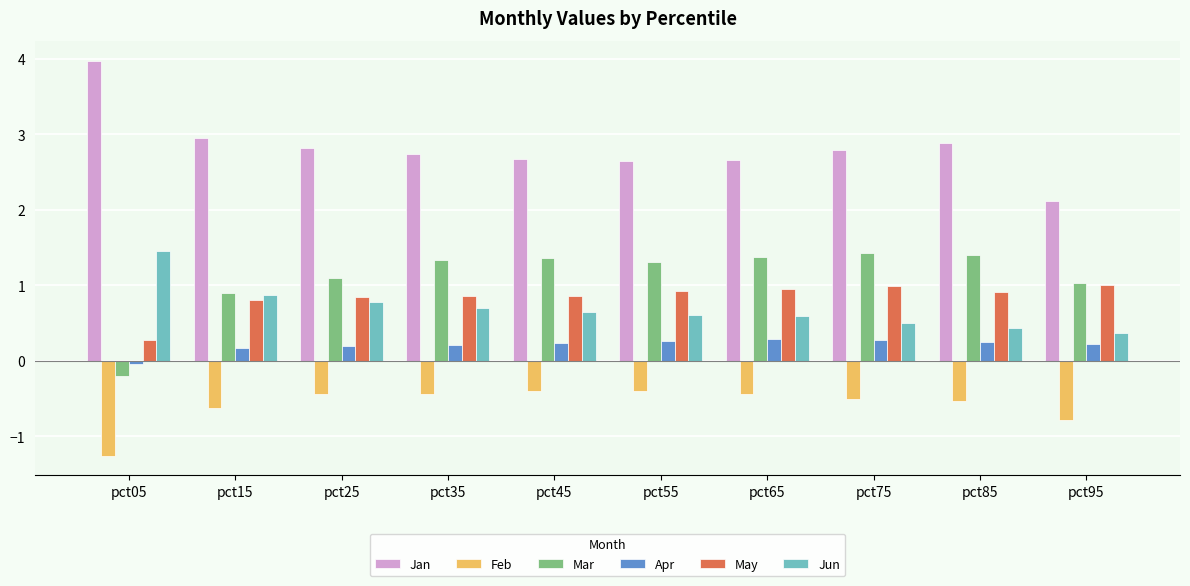

What is the total value across all series at pct55?

5.4